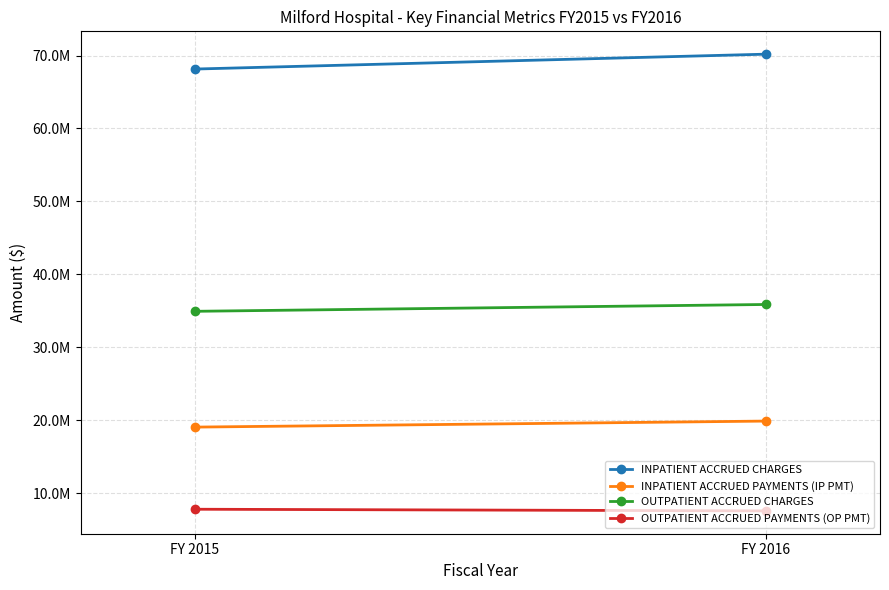

How many values in the INPATIENT ACCRUED CHARGES series are below 70193326?

1